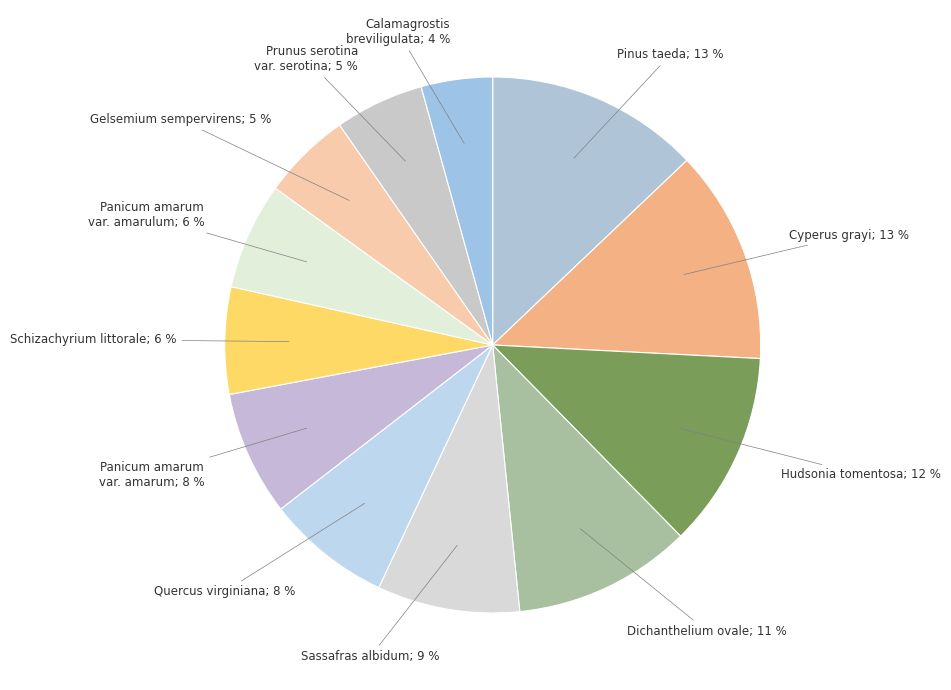

Count the number of slices in the pie.

12